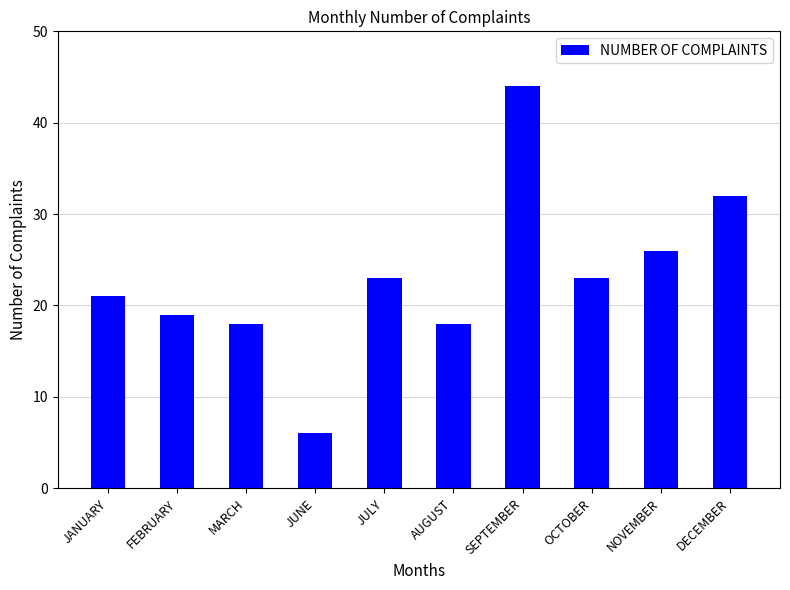

What is the difference between the maximum and minimum values?

38